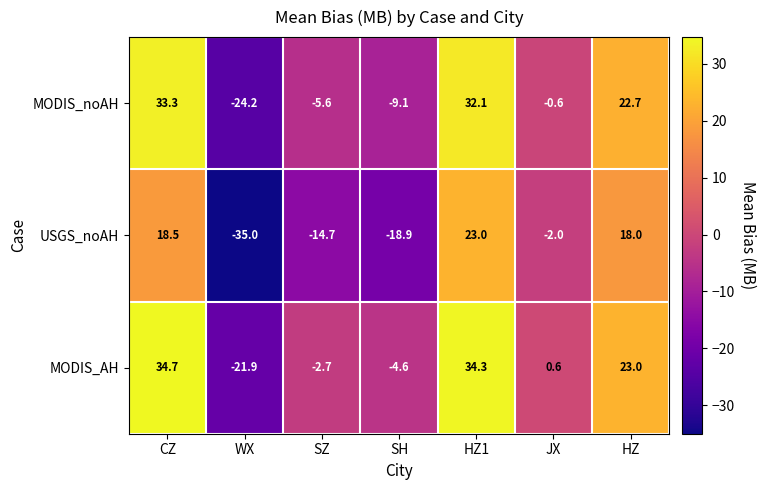

What is the sum of the MODIS_AH values at JX and HZ?

23.6